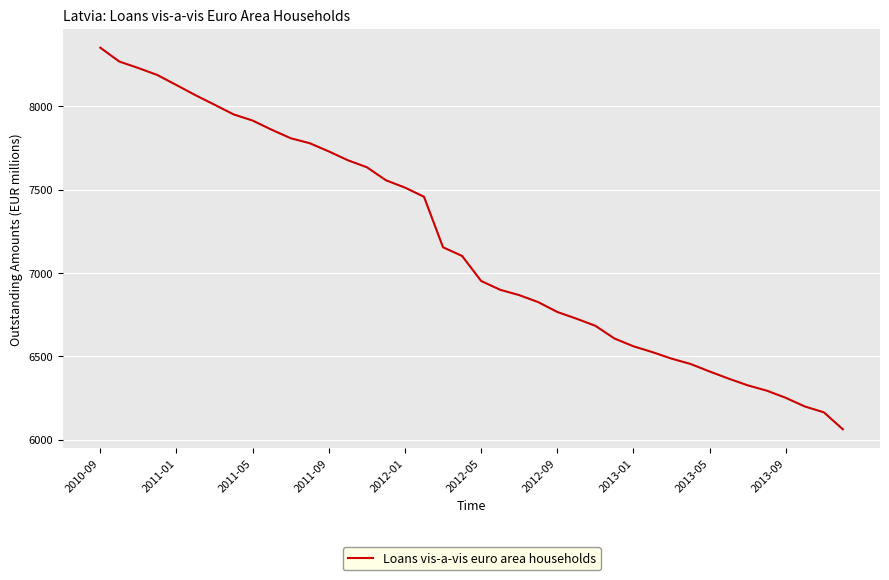

What is the minimum value shown in the chart?

6062